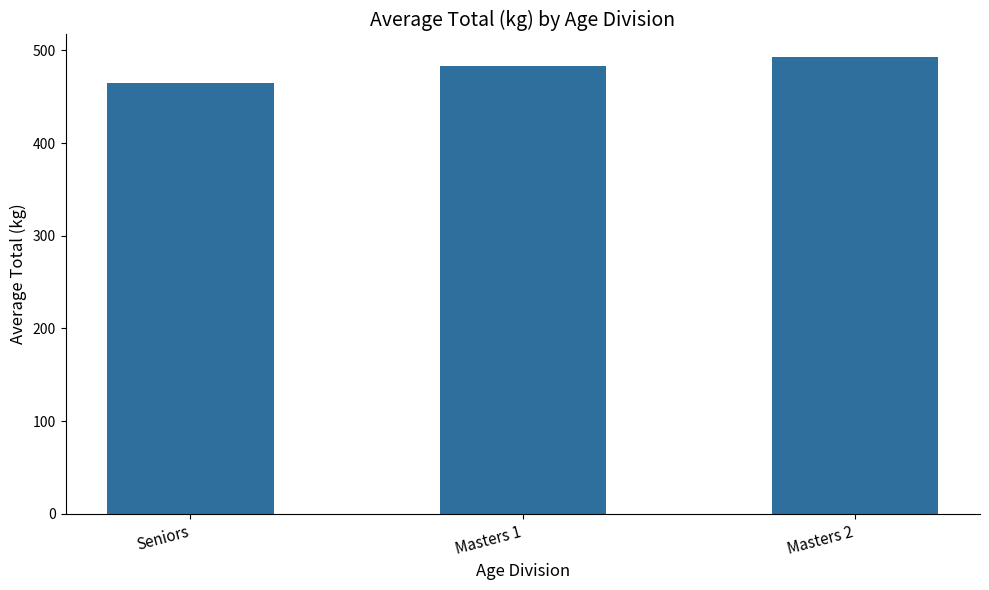

What is the smallest value displayed?

465.0